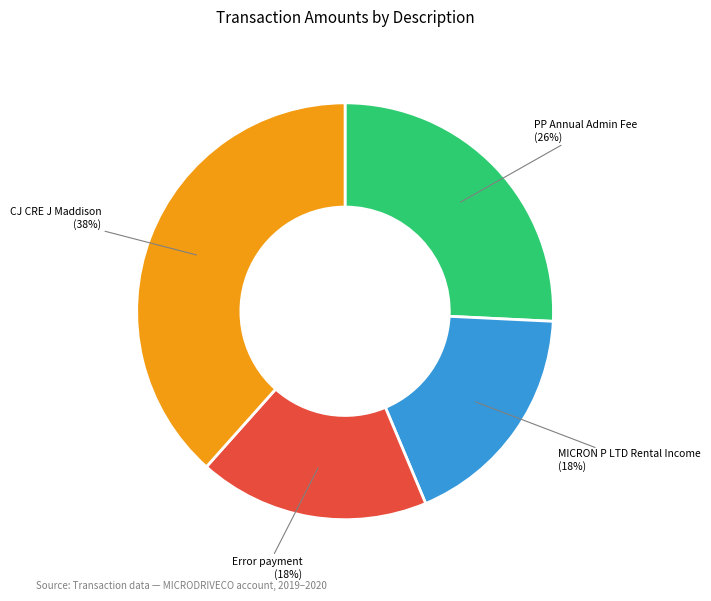

Count the number of slices in the pie.

4